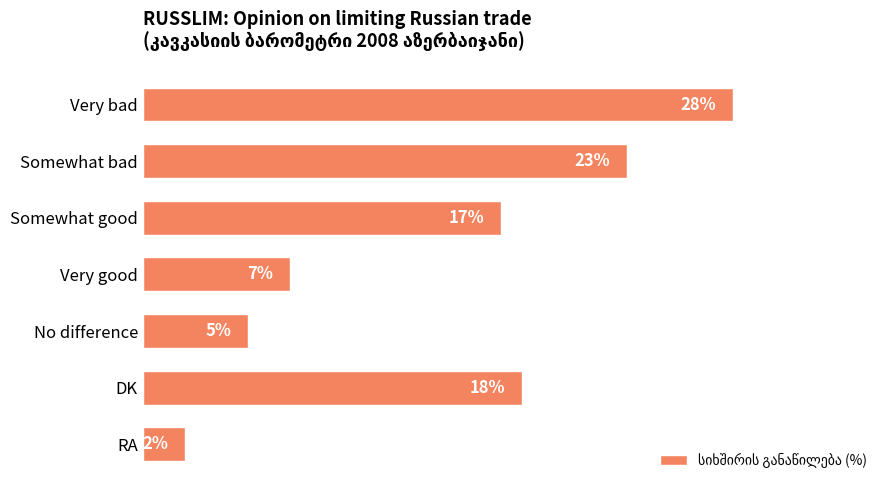

Rank the categories by value from lowest to highest.

RA, No difference, Very good, Somewhat good, DK, Somewhat bad, Very bad